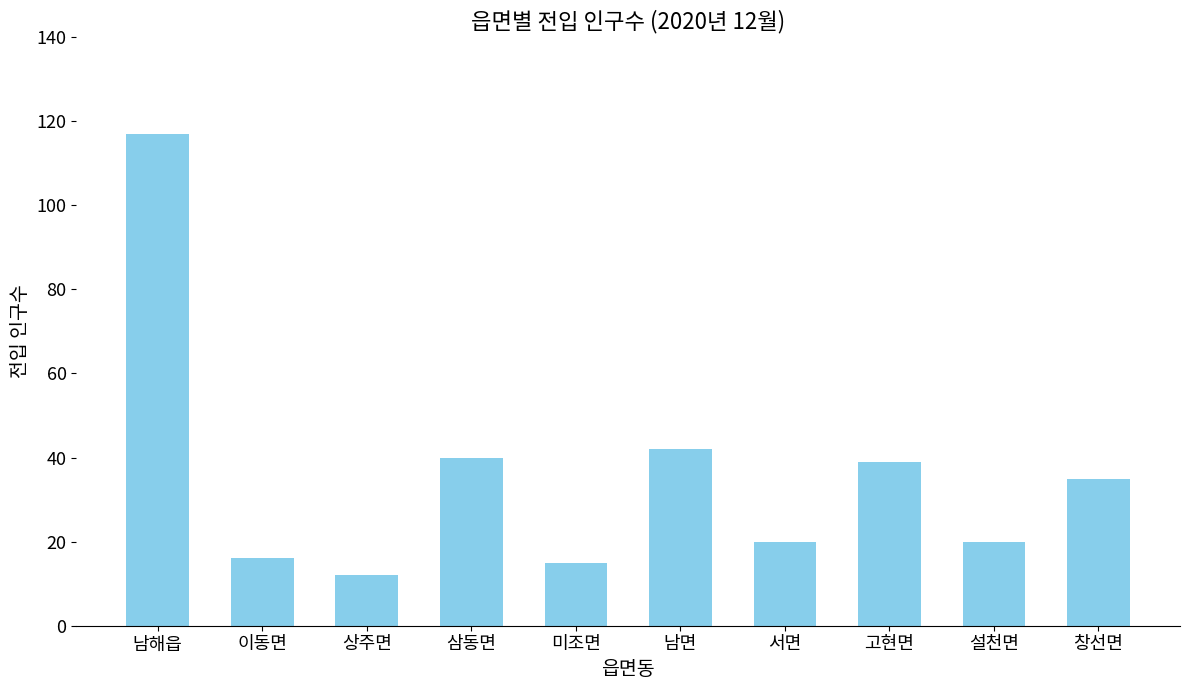

The value at 상주면 is 3. True or false?

False